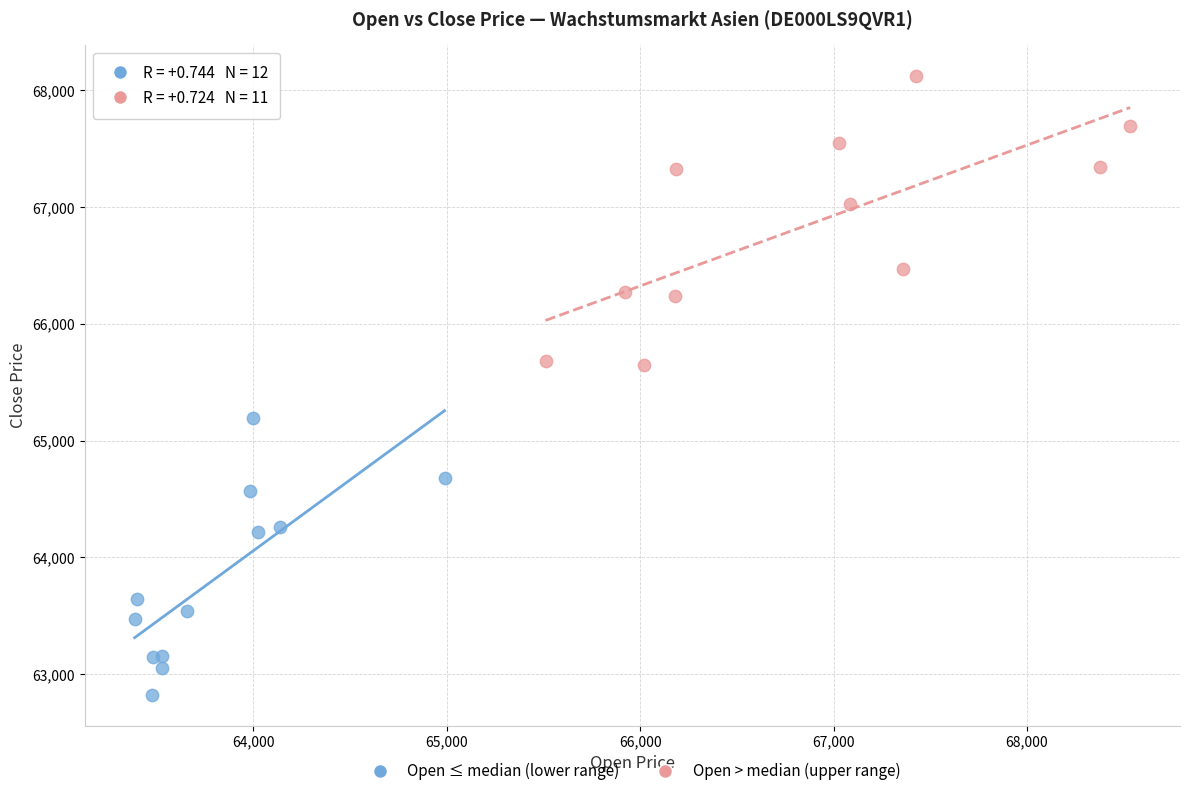

Which series contains the lowest Y value?

Open ≤ median (lower range)